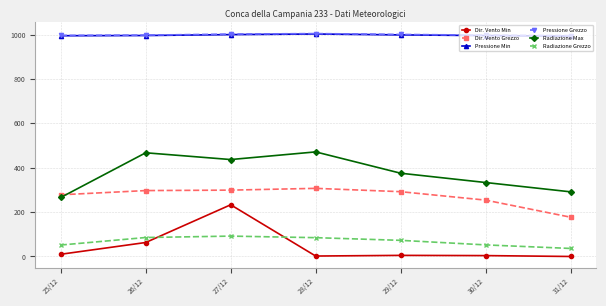

Count the number of categories in the chart.

7